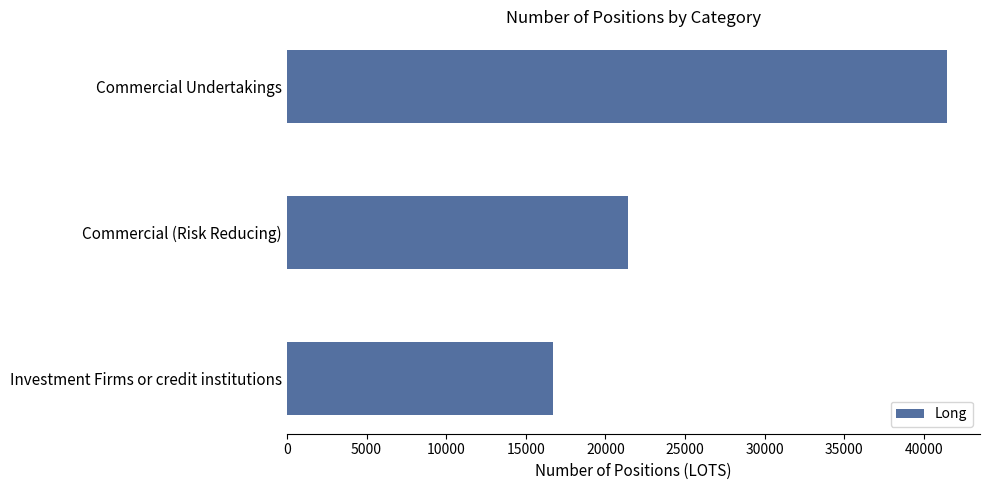

Reading top to bottom, transcribe all the data shown in this chart.

41447	21410	16694